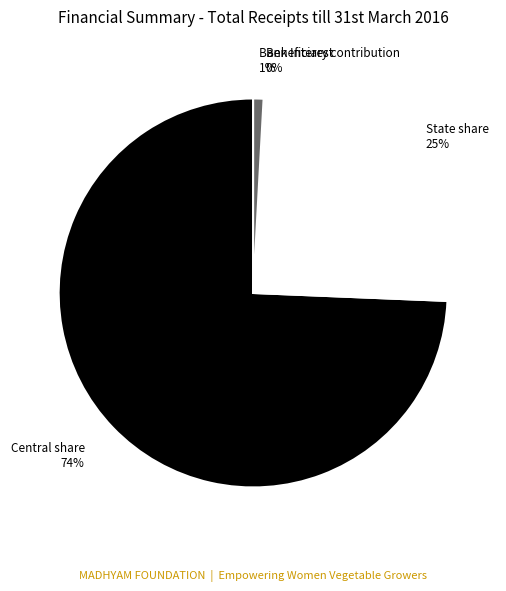

To the nearest percent, what is the difference between the largest and smallest slice percentages?

74%